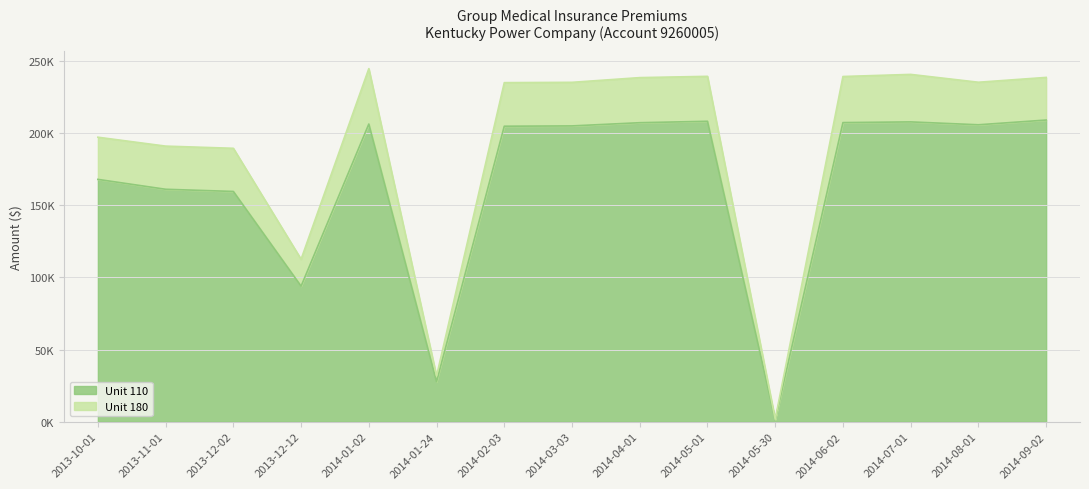

Does the chart display data point markers on the line(s)?

No